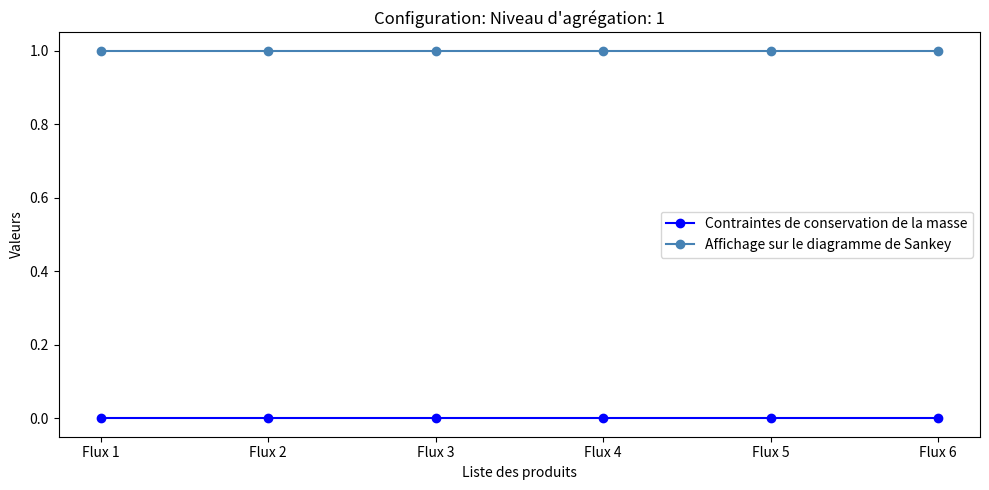

Is the value of Affichage sur le diagramme de Sankey at Flux 2 greater than the value of Contraintes de conservation de la masse at Flux 5?

Yes